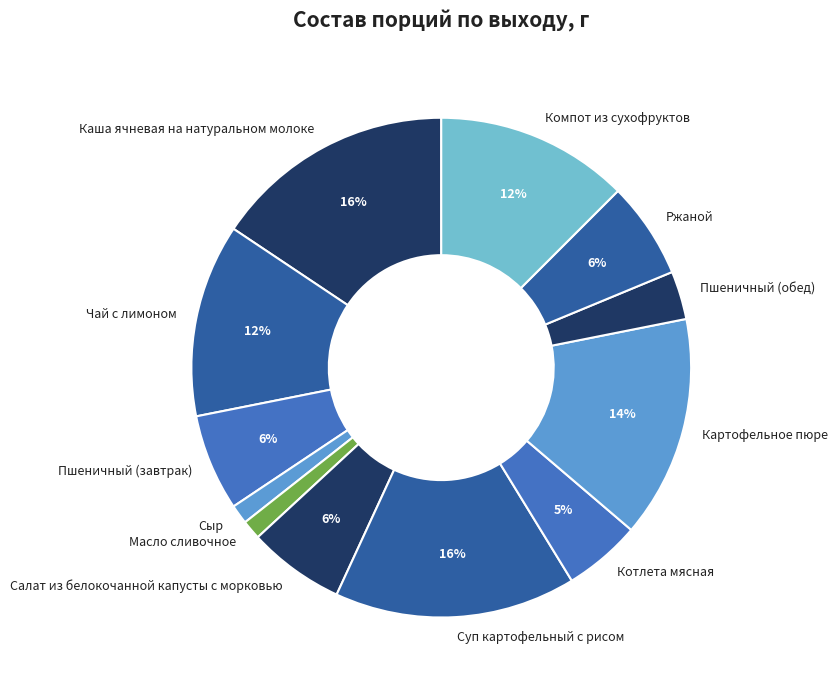

How many segments does this pie chart have?

12